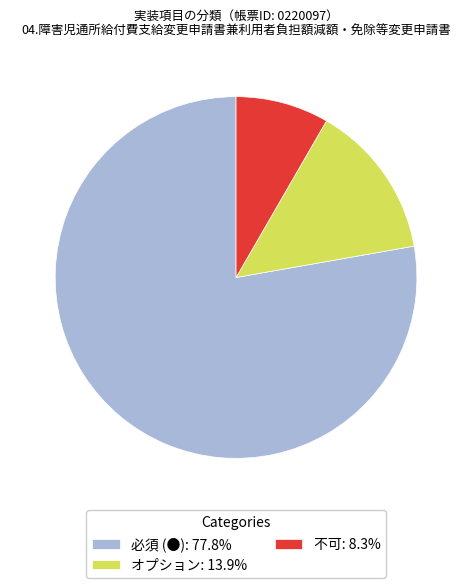

Approximately how many times larger is the value at 不可: 8.3% compared to オプション: 13.9%?

0.6